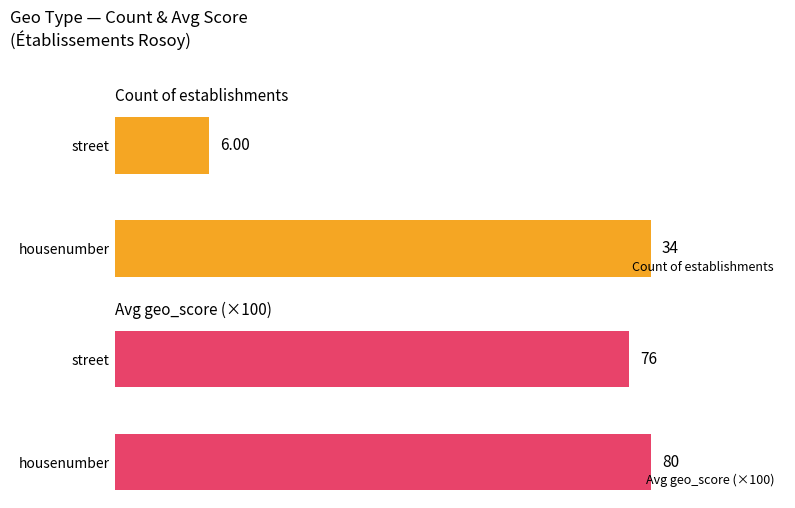

Where is Avg geo_score (×100) nearest to the value 78?

street